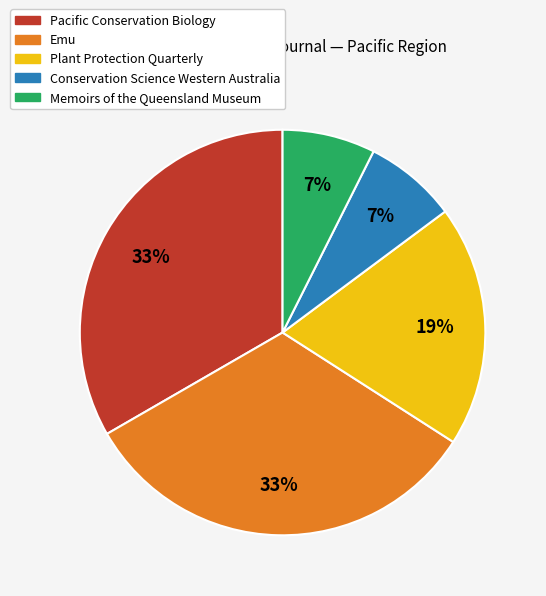

What is the ratio of the value at Pacific Conservation Biology to the value at Emu?

1.0